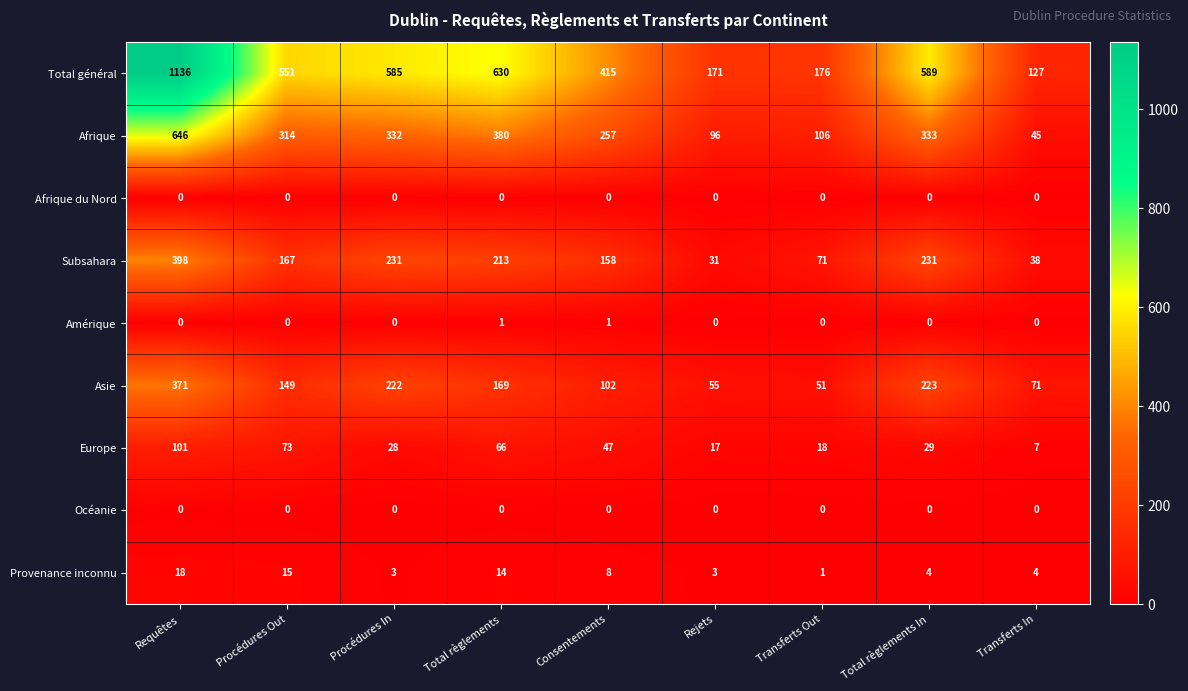

True or false: Subsahara has a value of 231 at Procédures In.

True